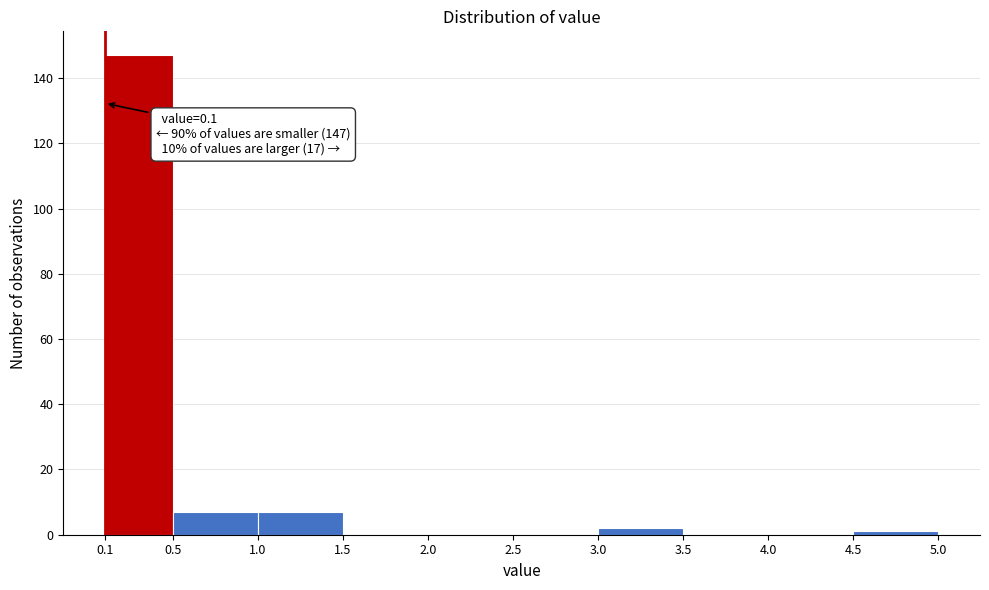

Which range on the x-axis has the tallest bar?

0.1 to 0.5